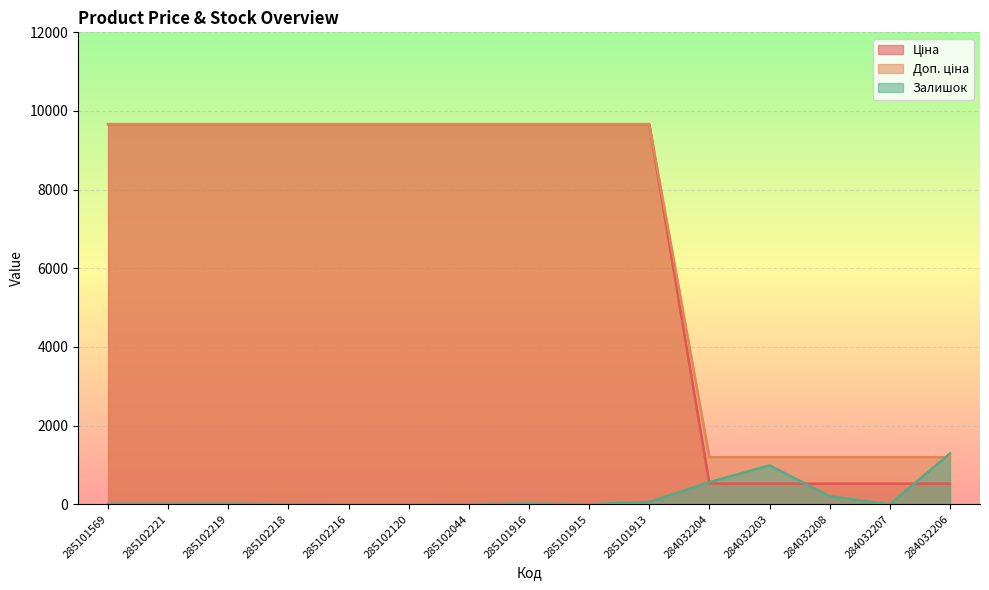

True or false: Доп. ціна has more than 1 points higher than both neighbors.

False